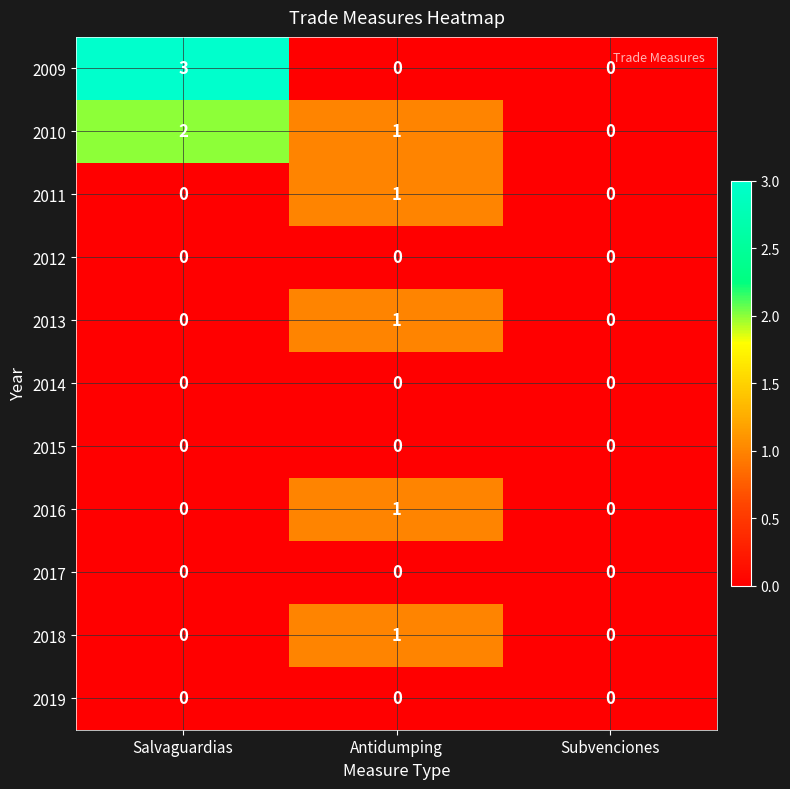

Which series has the largest range (max minus min)?

2009